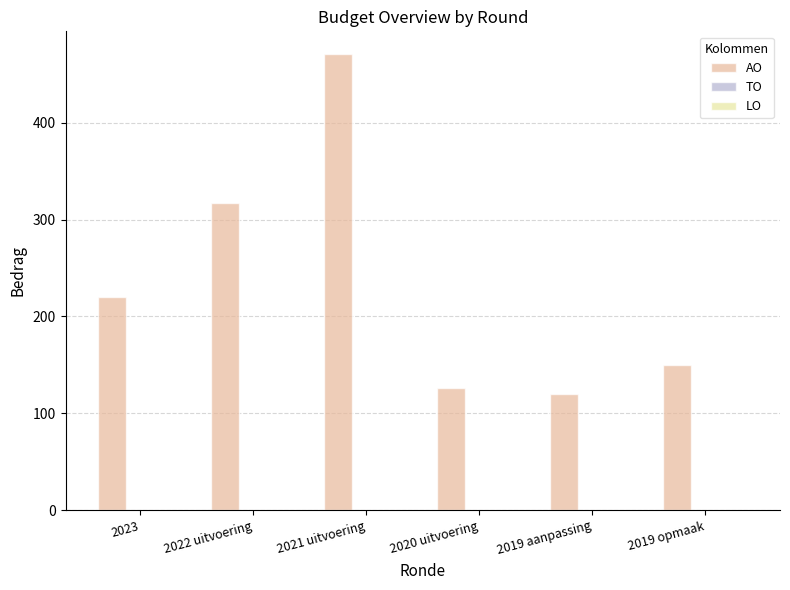

Count the number of data series in this chart.

1